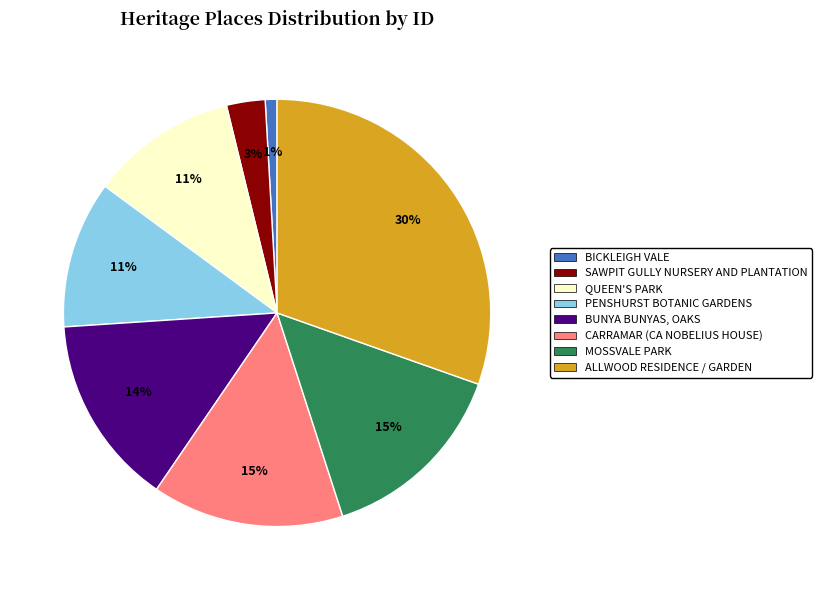

To the nearest percent, what portion does BUNYA BUNYAS, OAKS represent?

14%